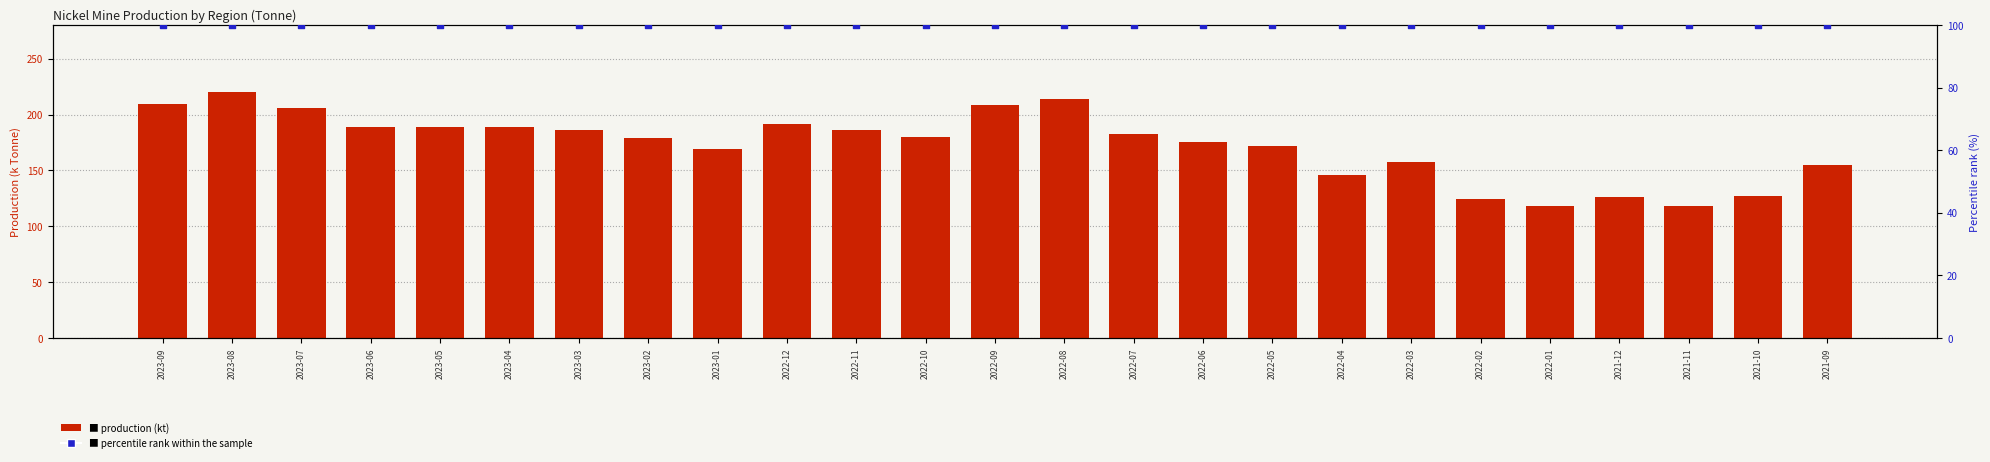

At which category is the sum across all series the highest?

2023-08